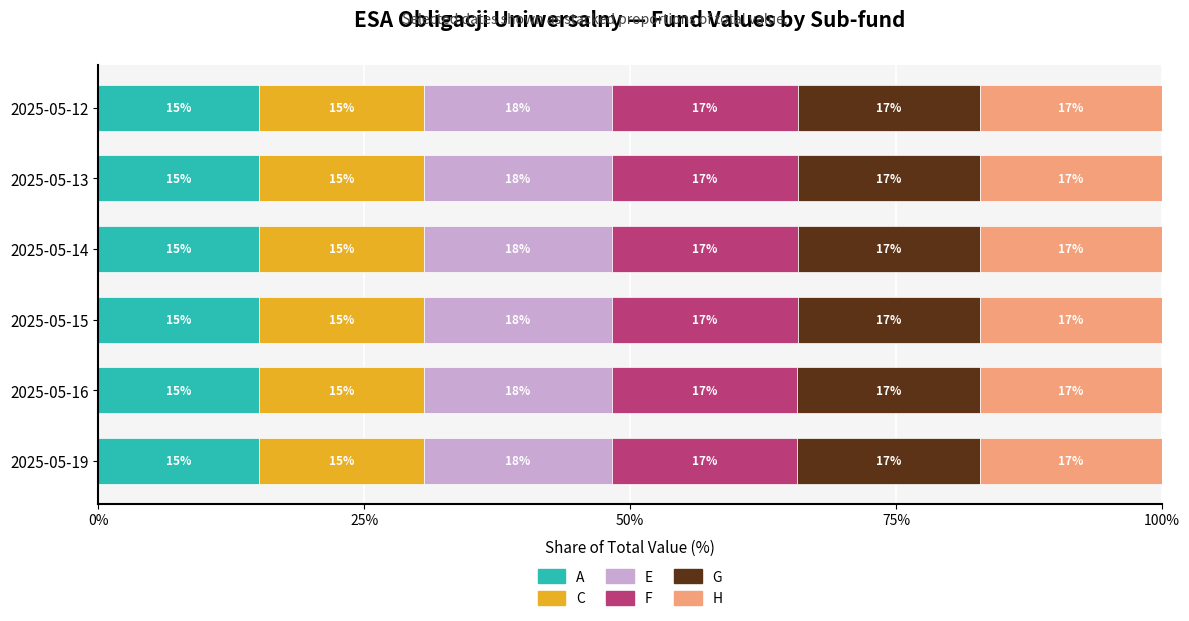

What are all the series names shown in the legend?

A, C, E, F, G, H